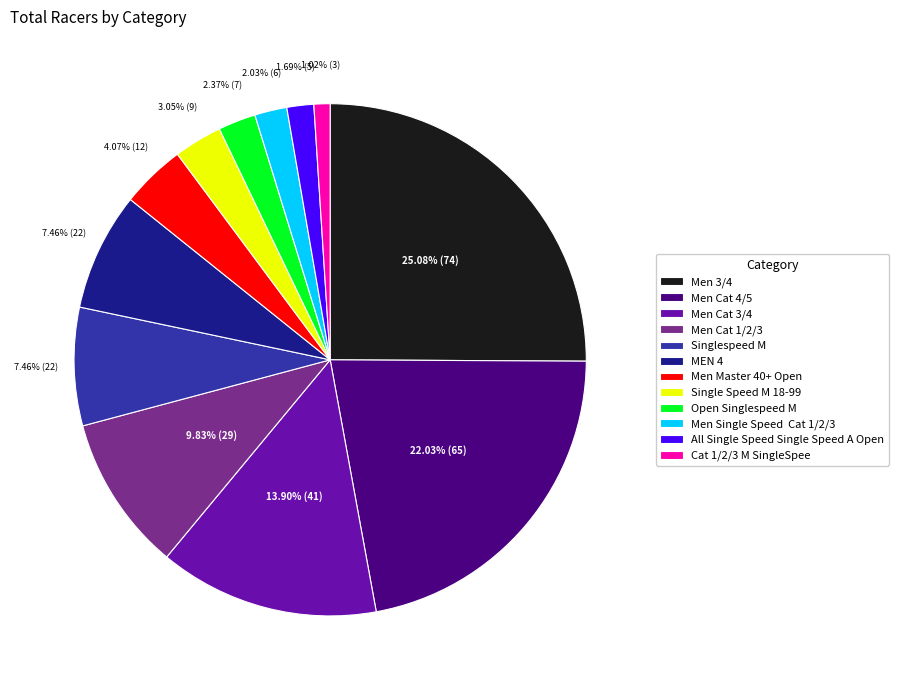

Do Men Cat 3/4 and All Single Speed Single Speed A Open together represent more than half of the pie?

No